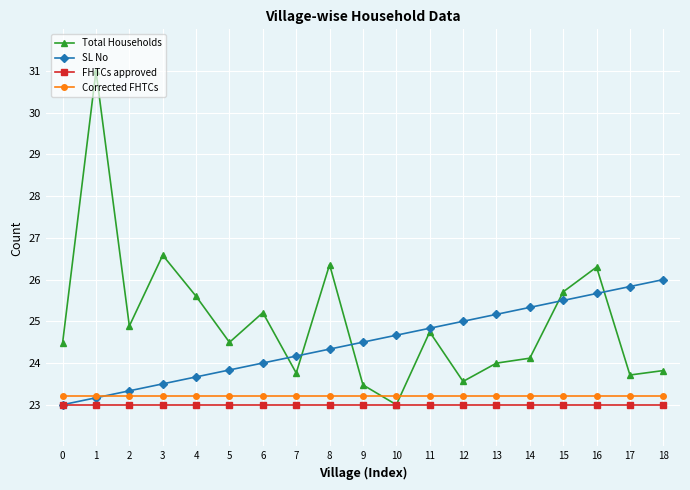

Reading right to left, extract all data points from this chart.

Total Households: 23.8	23.7	26.3	25.7	24.1	24.0	23.6	24.7	23.0	23.5	26.4	23.8	25.2	24.5	25.6	26.6	24.9	31.0	24.5
SL No: 26.0	25.8	25.7	25.5	25.3	25.2	25.0	24.8	24.7	24.5	24.3	24.2	24.0	23.8	23.7	23.5	23.3	23.2	23.0
FHTCs approved: 23.0	23.0	23.0	23.0	23.0	23.0	23.0	23.0	23.0	23.0	23.0	23.0	23.0	23.0	23.0	23.0	23.0	23.0	23.0
Corrected FHTCs: 23.2	23.2	23.2	23.2	23.2	23.2	23.2	23.2	23.2	23.2	23.2	23.2	23.2	23.2	23.2	23.2	23.2	23.2	23.2